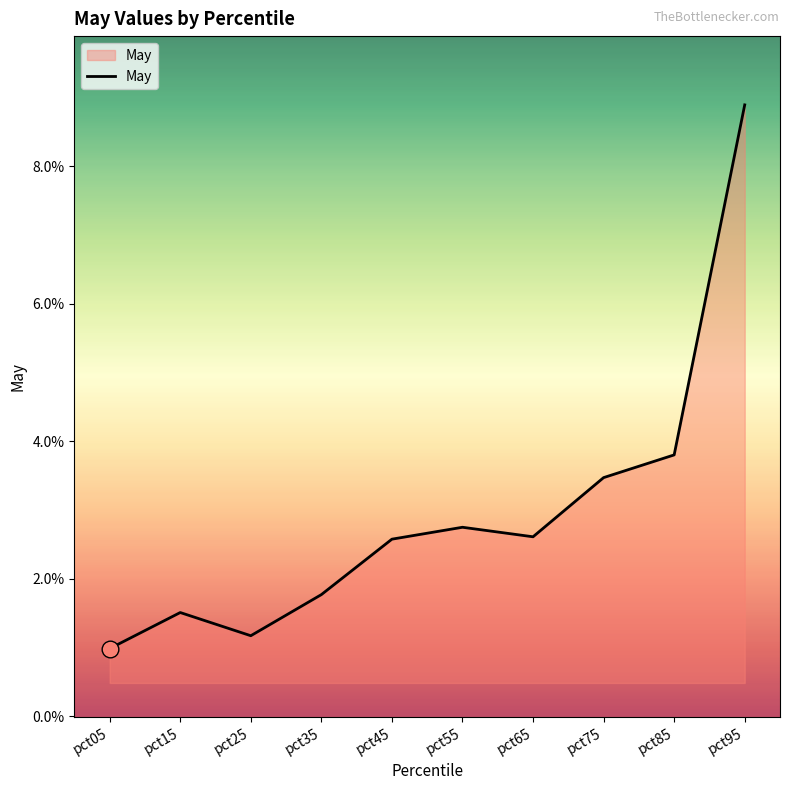

The value at pct95 is 0.0. True or false?

False